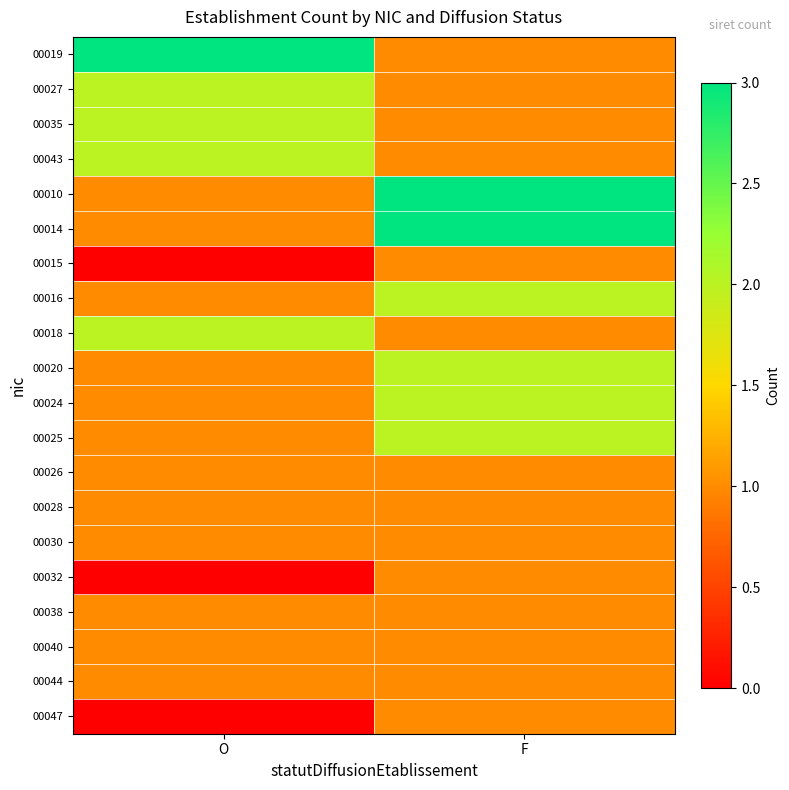

What is the total value across all series at F?

28